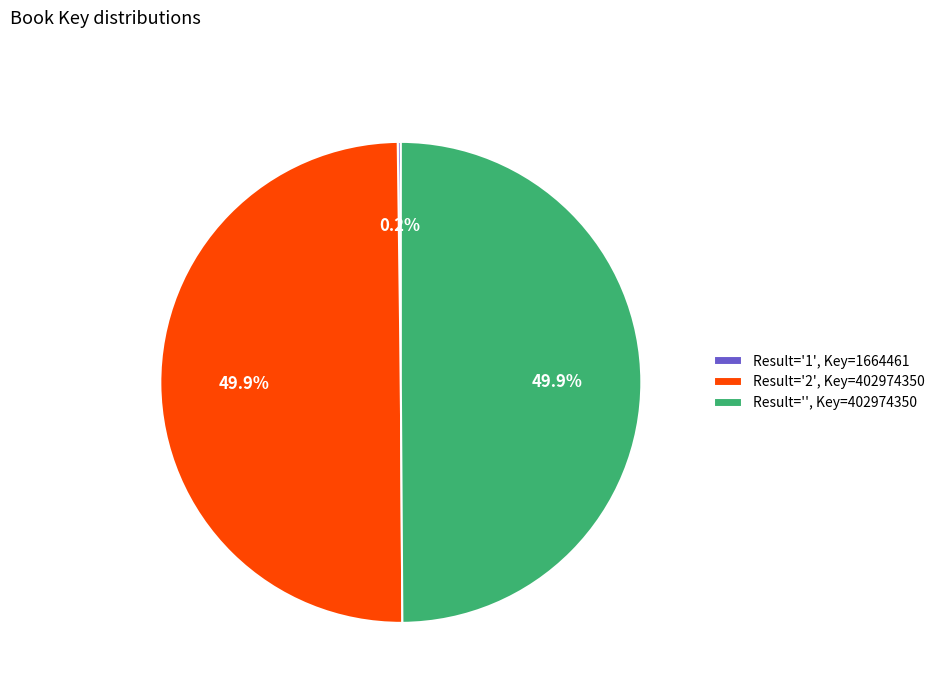

Combined, what portion of the pie is Result='', Key=402974350 and Result='2', Key=402974350?

99.8%